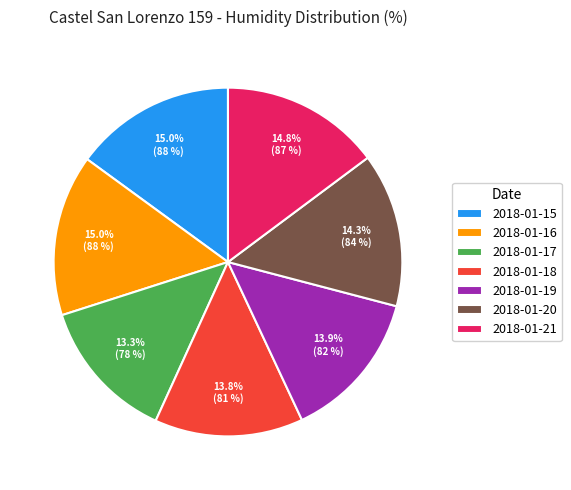

What portion of the pie excludes 2018-01-16?

85.0%